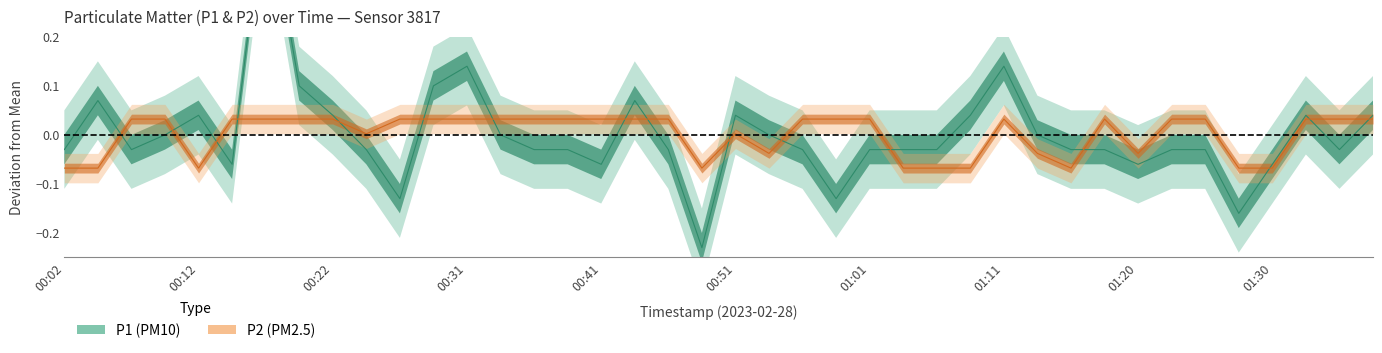

Where does the P2 series first go above 0?

00:07